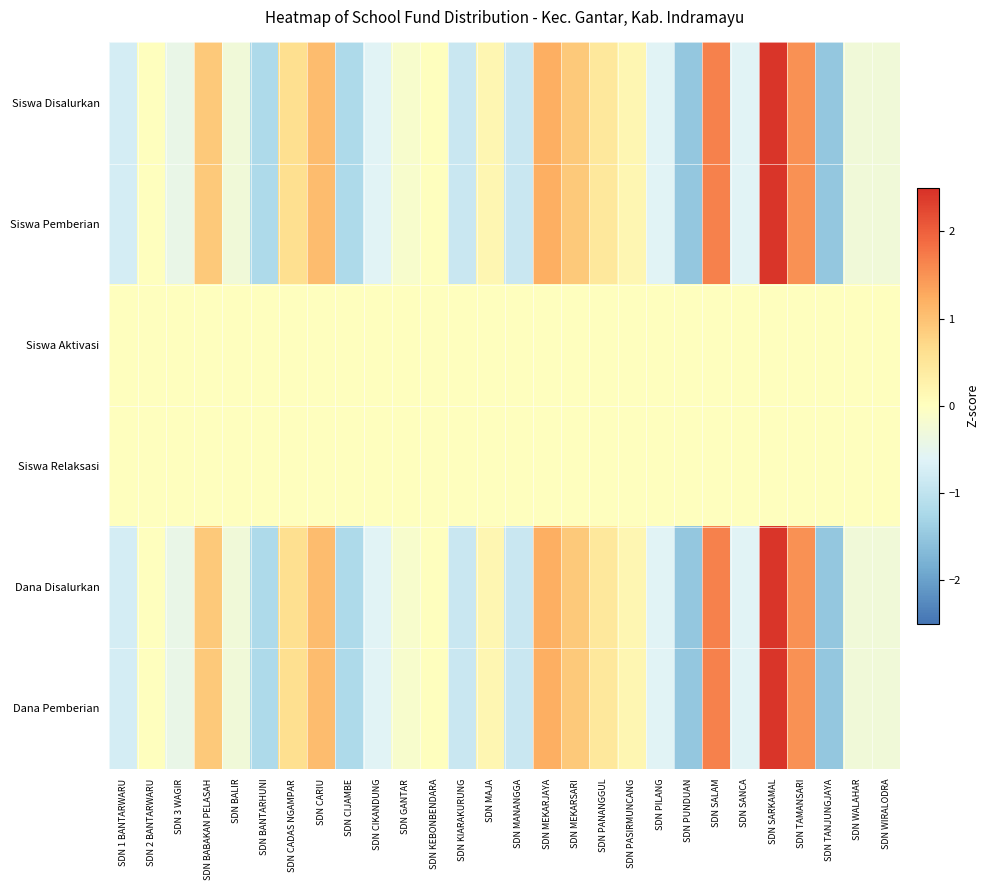

What is the total value across all series at SDN PASIRMUNCANG?

0.6